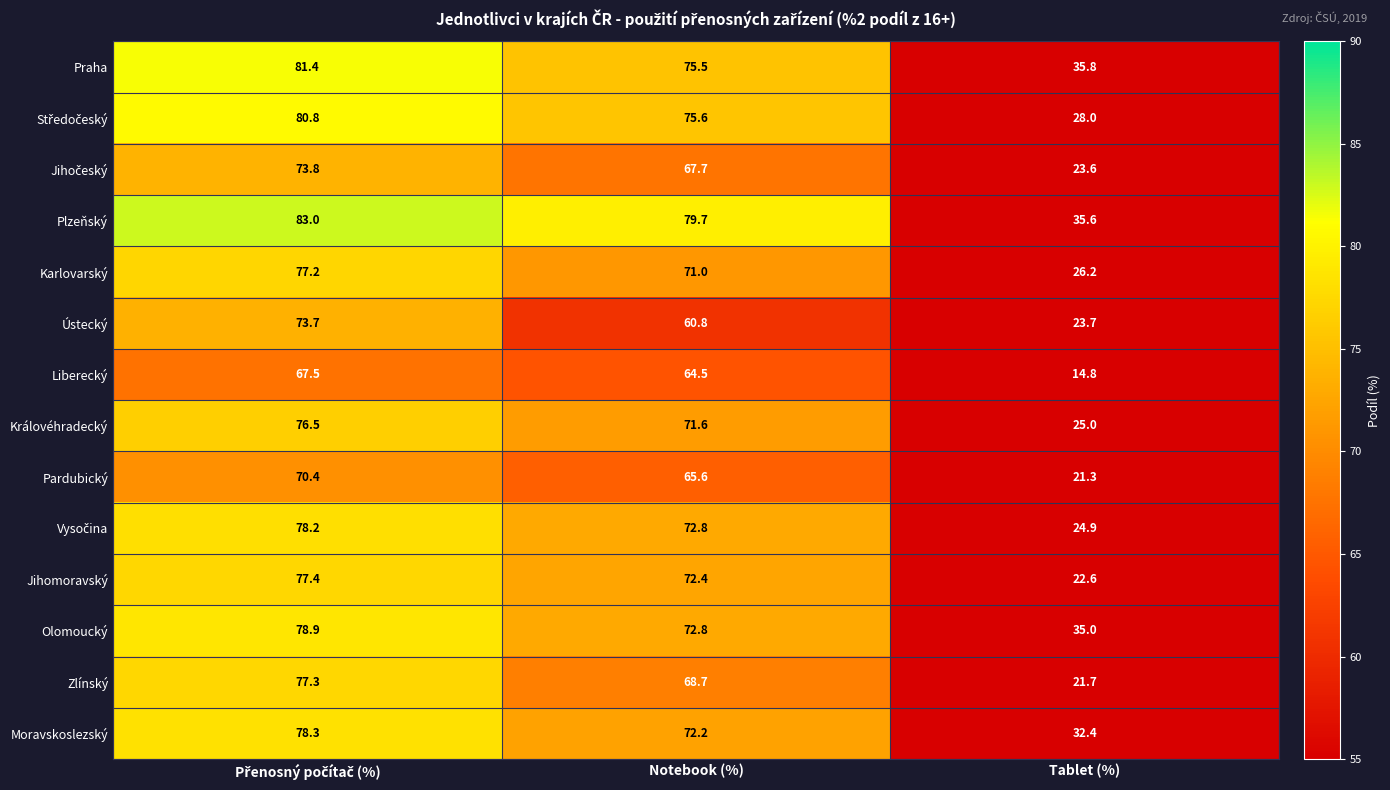

Which category has the lowest value in the Praha series?

Tablet (%)